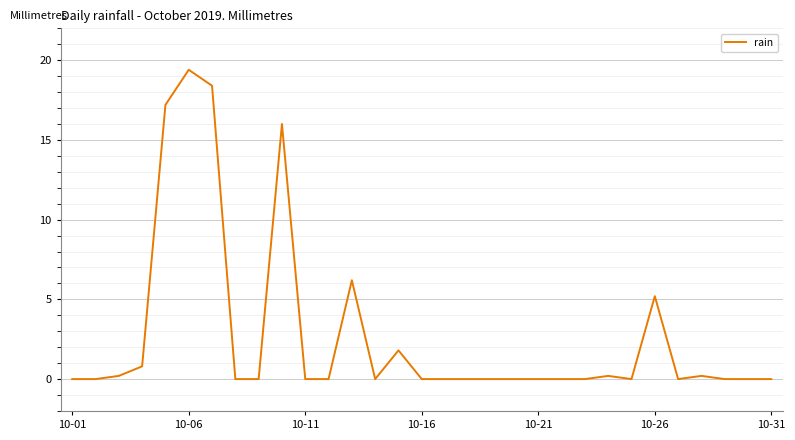

Does the chart display data point markers on the line(s)?

No